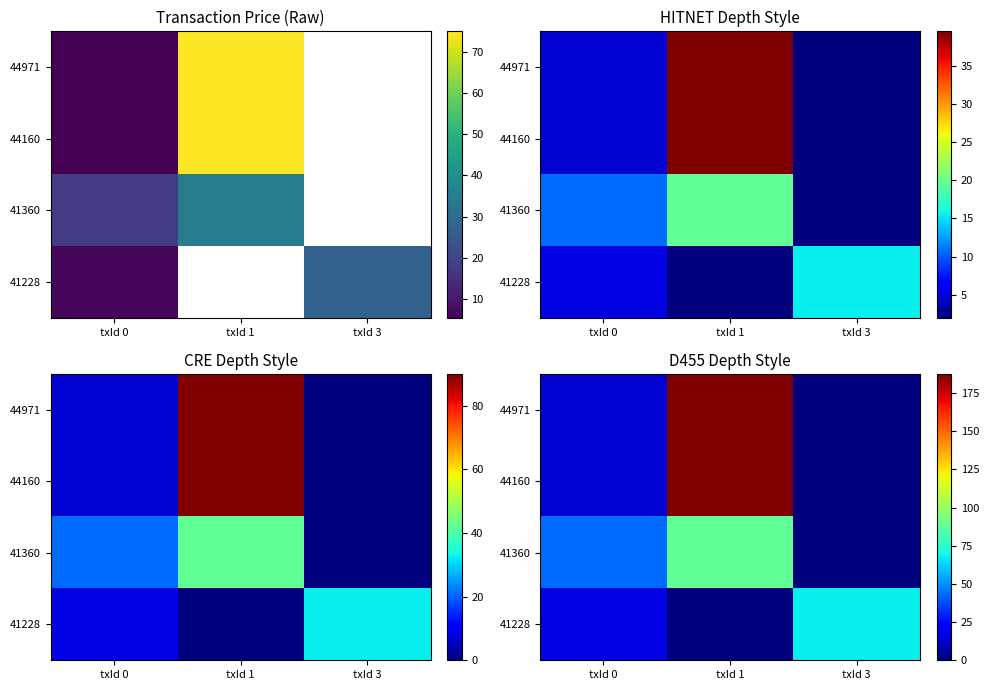

At which category is the sum across all series the highest?

txId 1